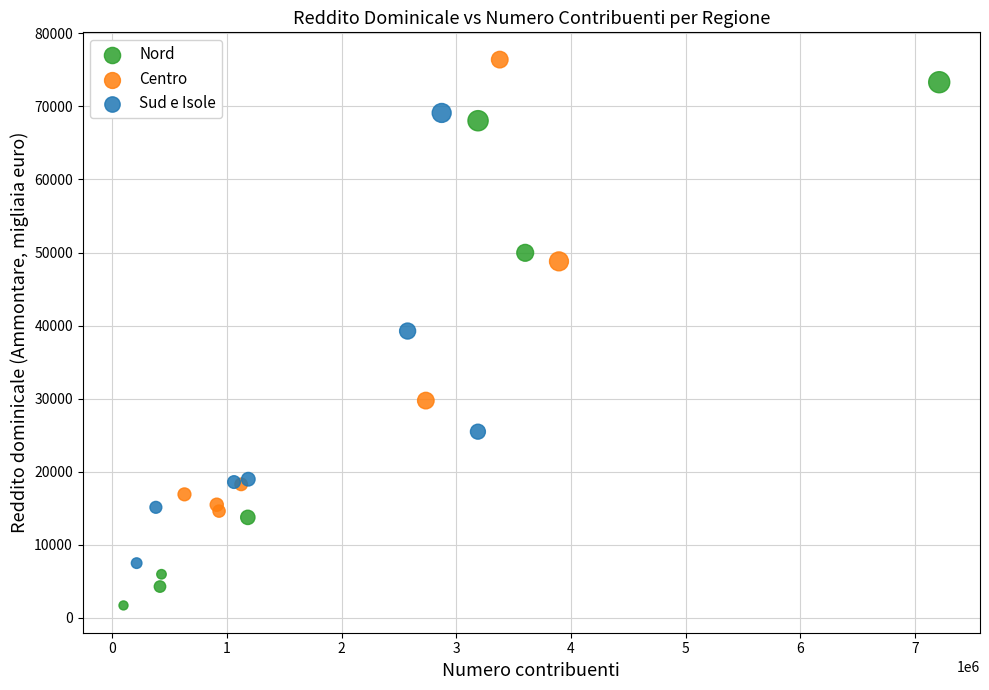

Which series has the widest spread of Y values?

Nord